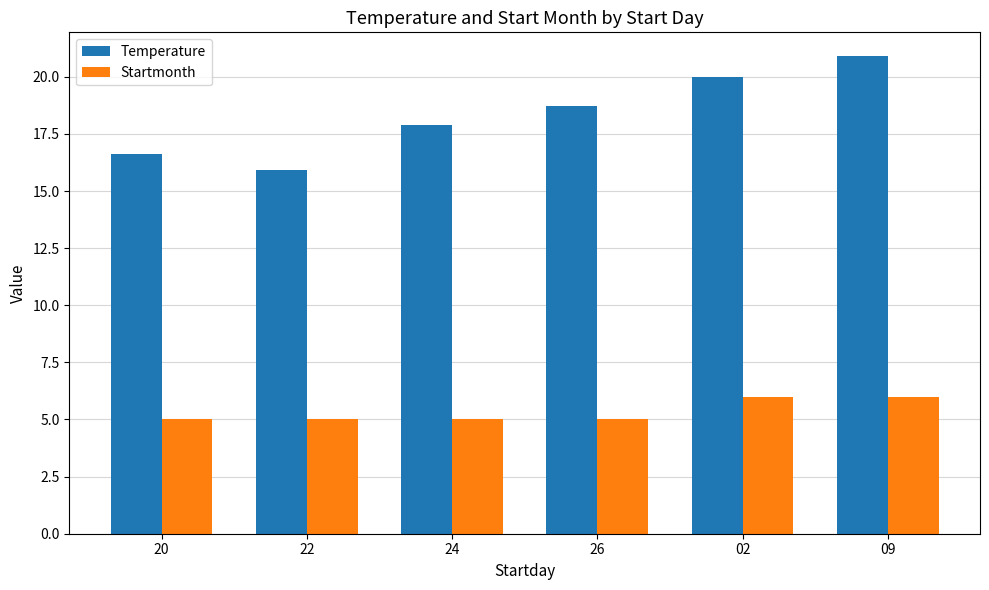

Reading left to right, list all the values displayed in this chart.

Temperature: 16.6	15.9	17.9	18.7	20.0	20.9
Startmonth: 5.0	5.0	5.0	5.0	6.0	6.0